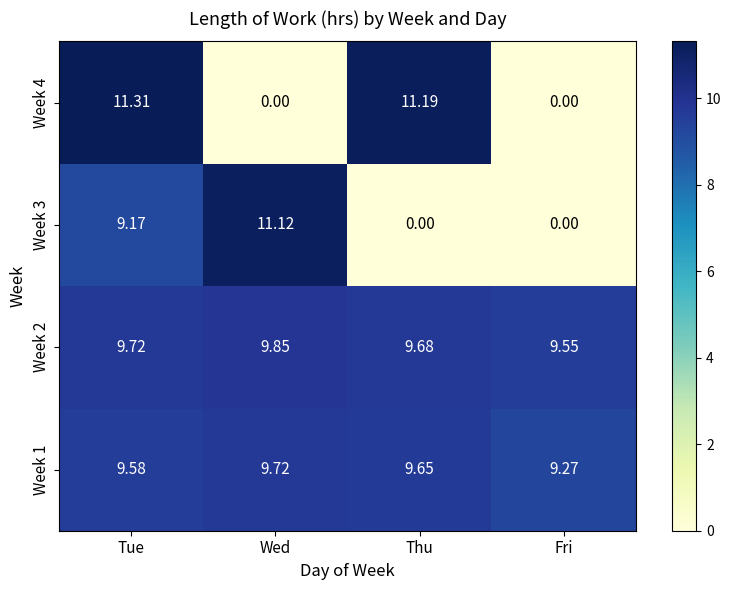

At Tue, list the series in order from smallest to largest.

Week 3, Week 1, Week 2, Week 4